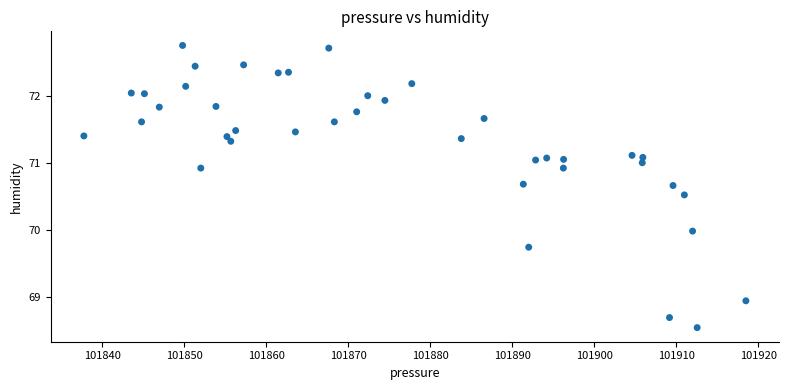

What is the range of X values (max minus min)?

80.7